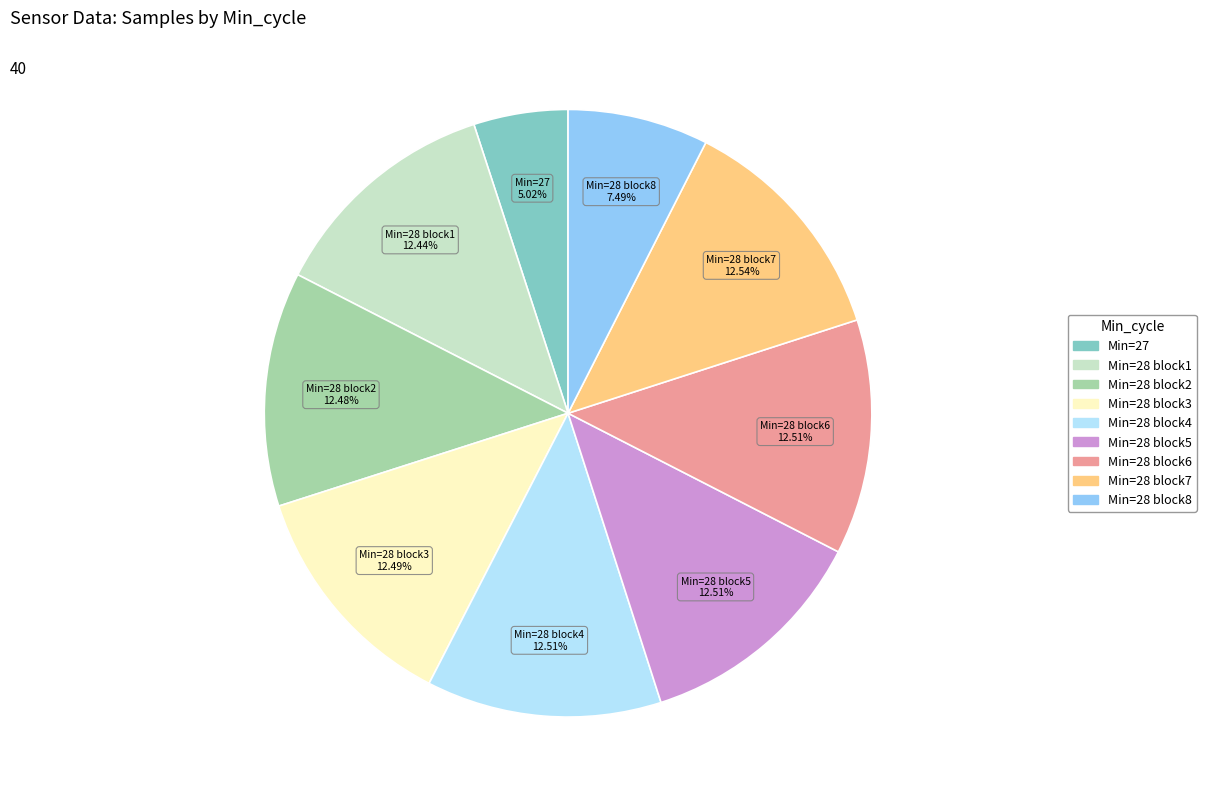

To the nearest percent, what is the average slice percentage?

11%